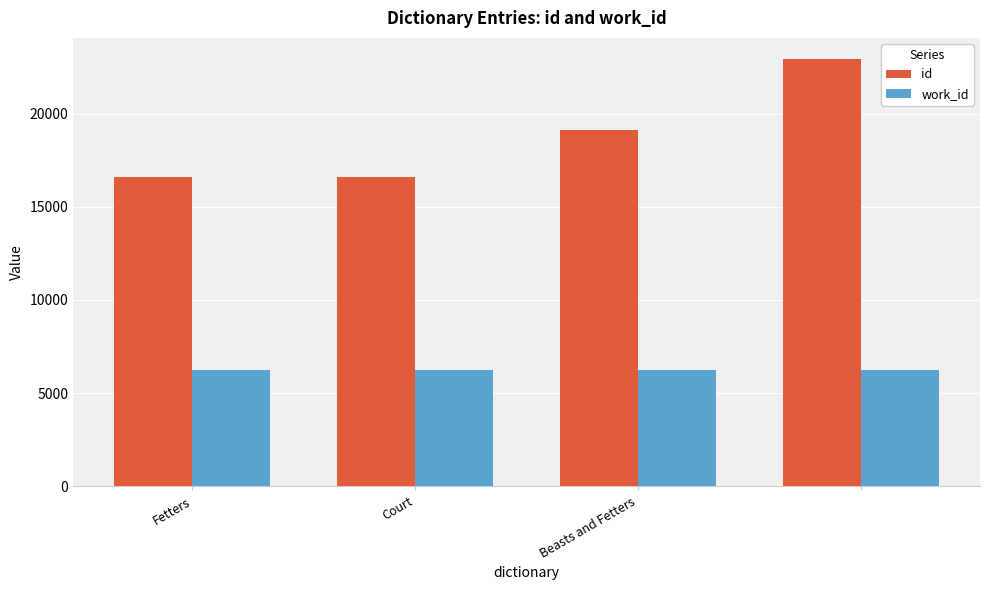

At how many categories does at least one series exceed 7448?

4